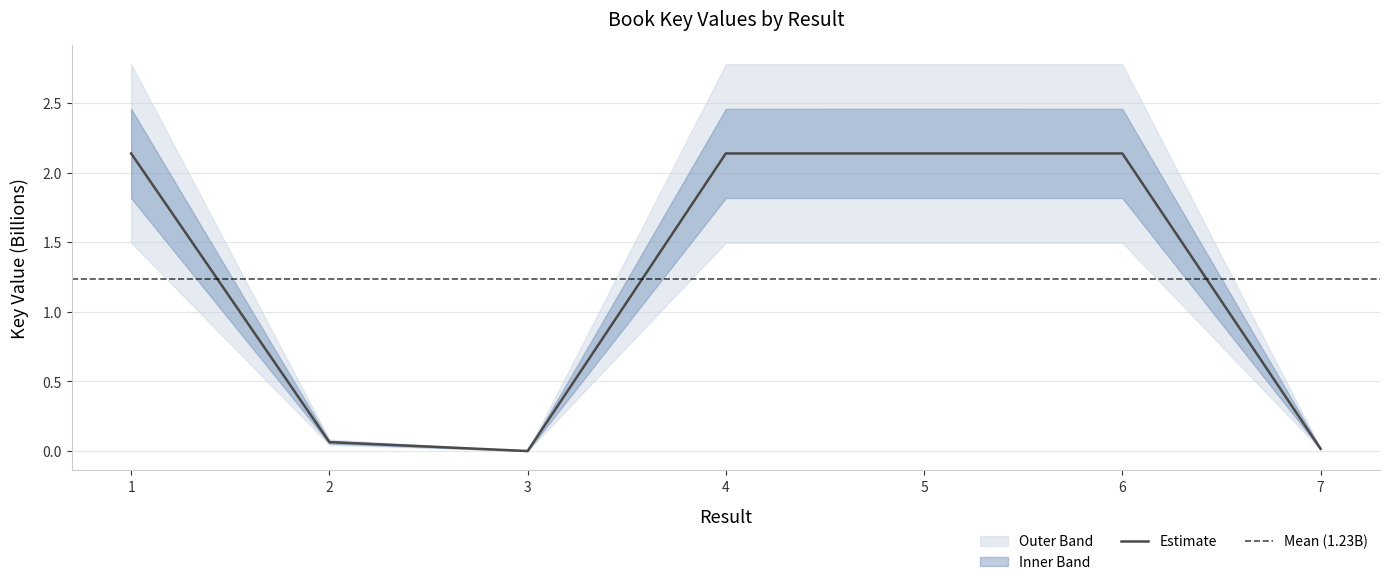

True or false: there are more than 1 points higher than both neighbors.

False